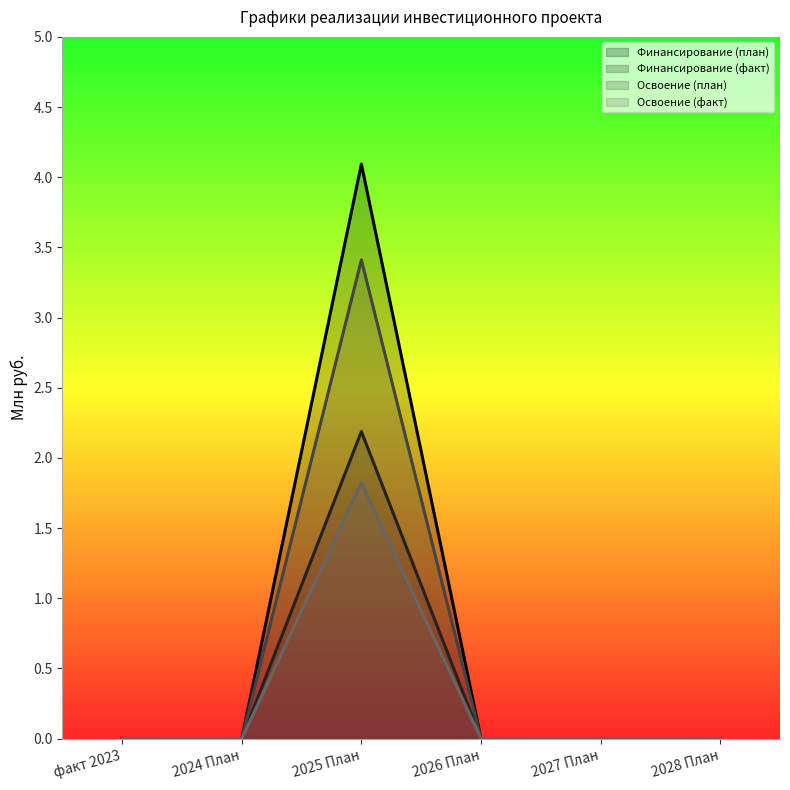

True or false: Финансирование (план) (line) and Освоение (план) (line) cross at least once.

False